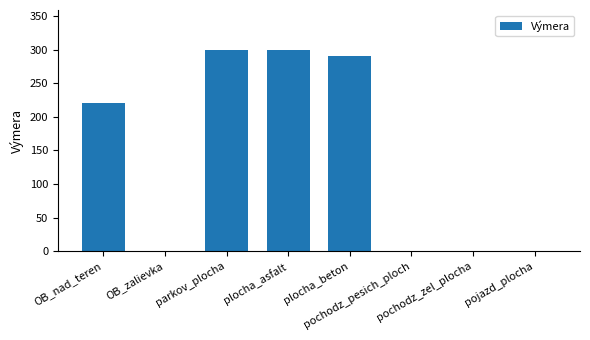

What is the greatest value displayed?

299